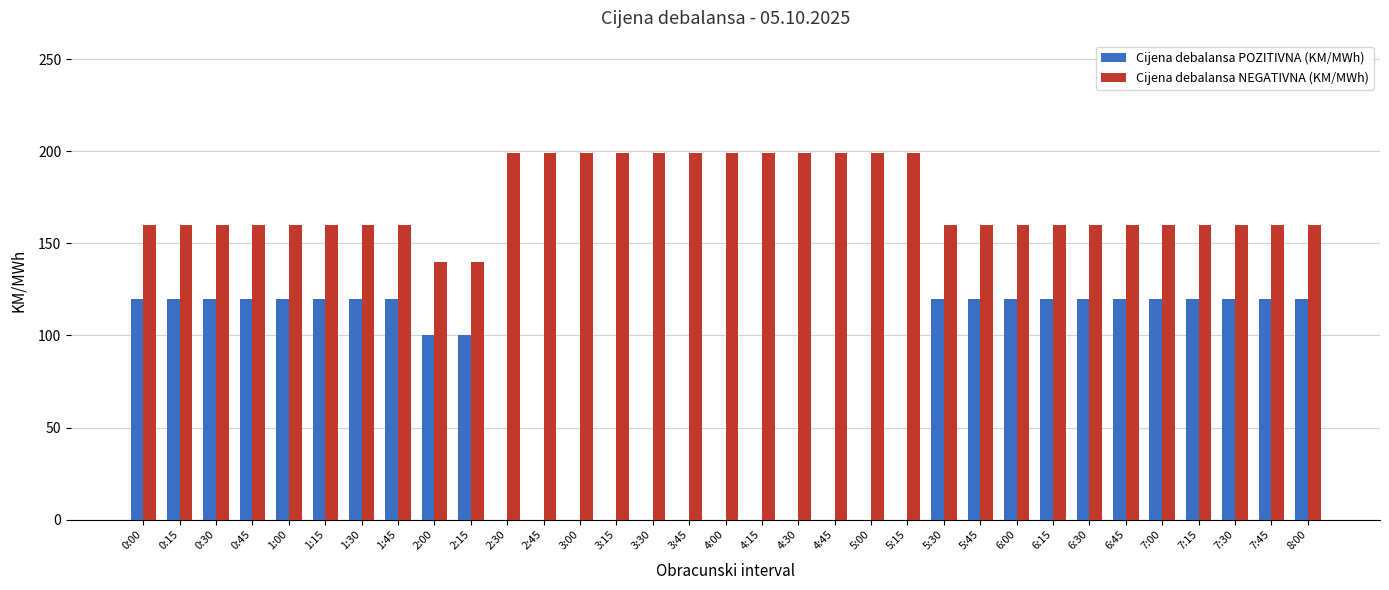

What is the total value across all series at 5:30?

280.0